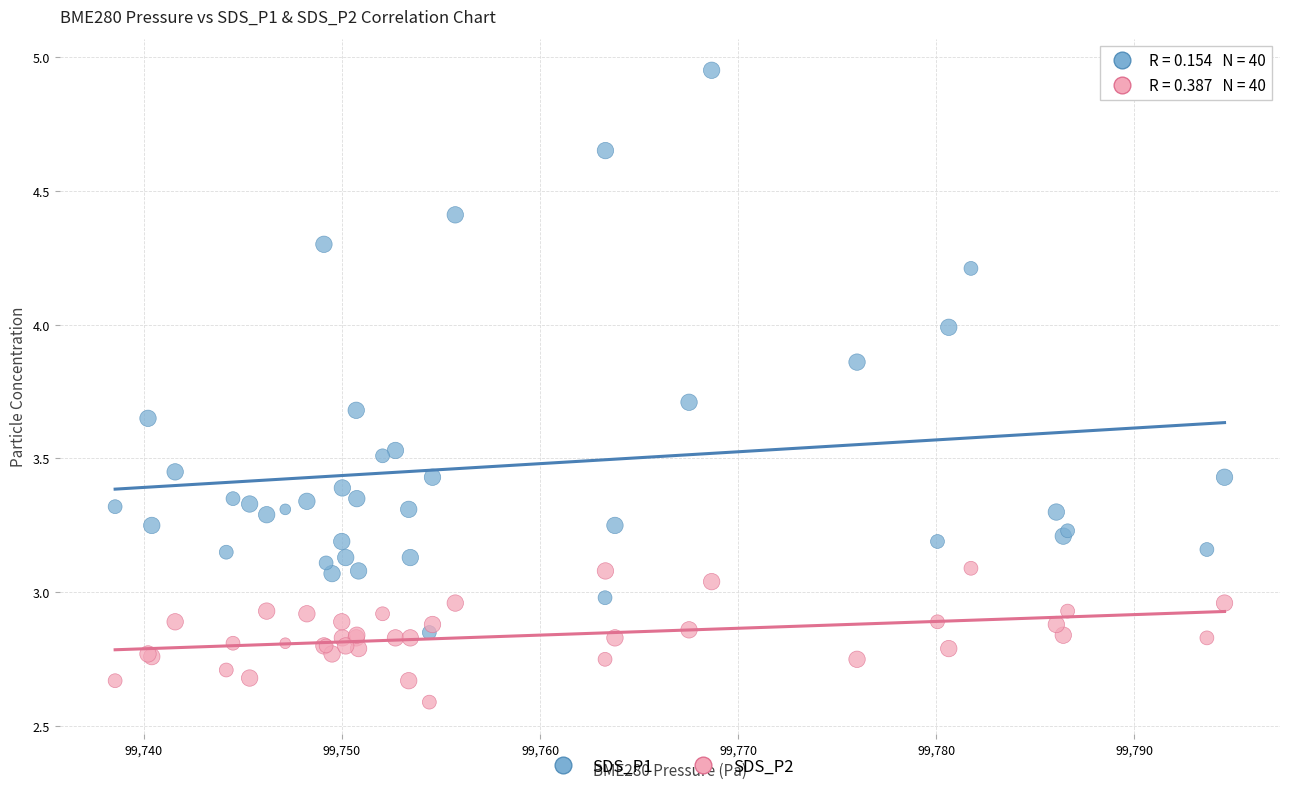

What are all the series names shown in the legend?

SDS_P1, SDS_P2